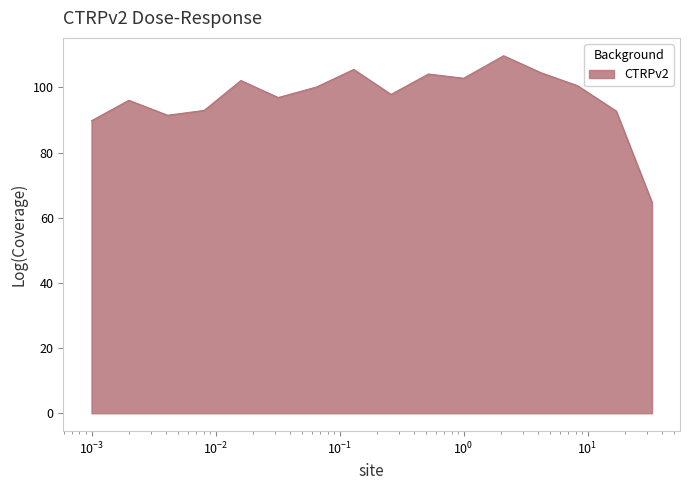

How many lines are shown in the chart?

1